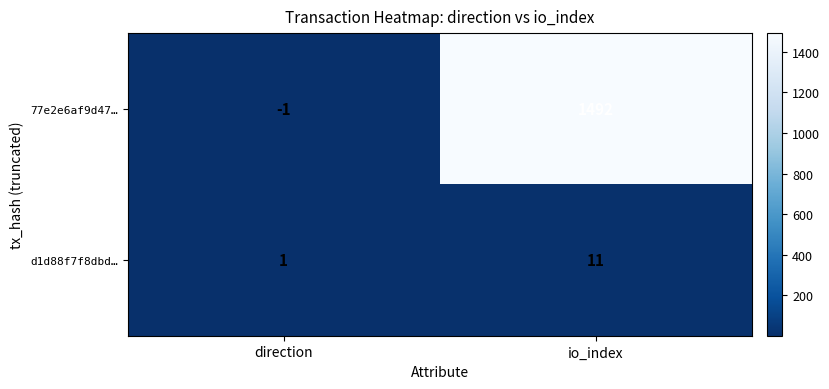

The value of d1d88f7f8dbd… at direction is 2. True or false?

False